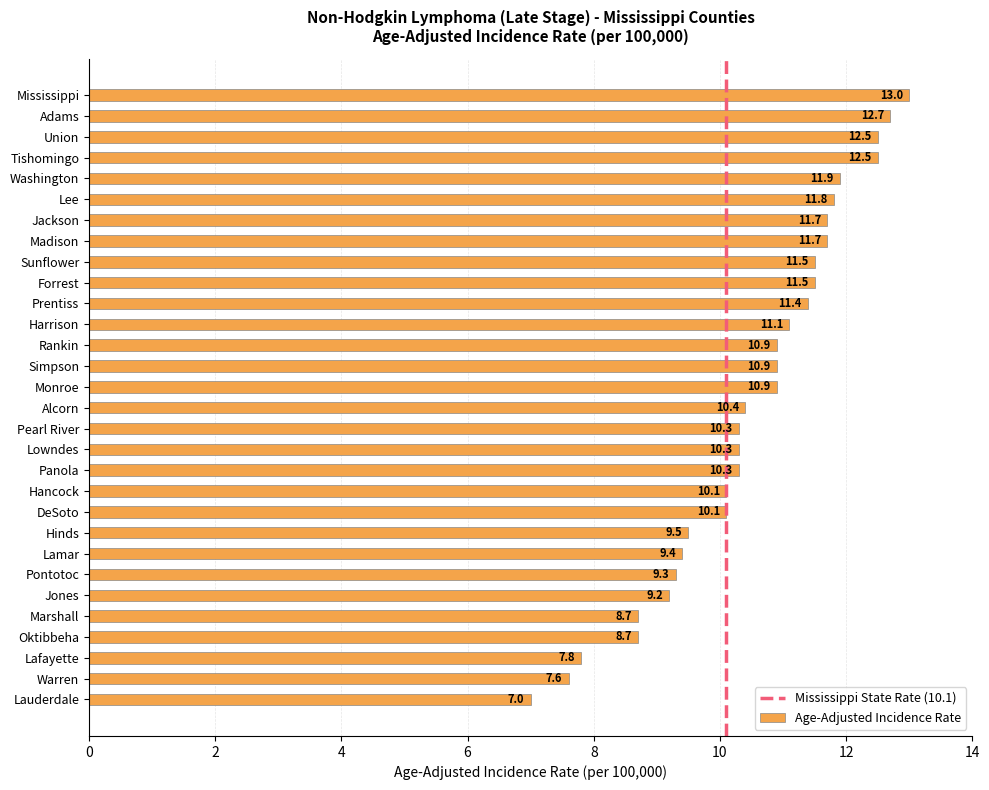

How many bars are there in total?

30